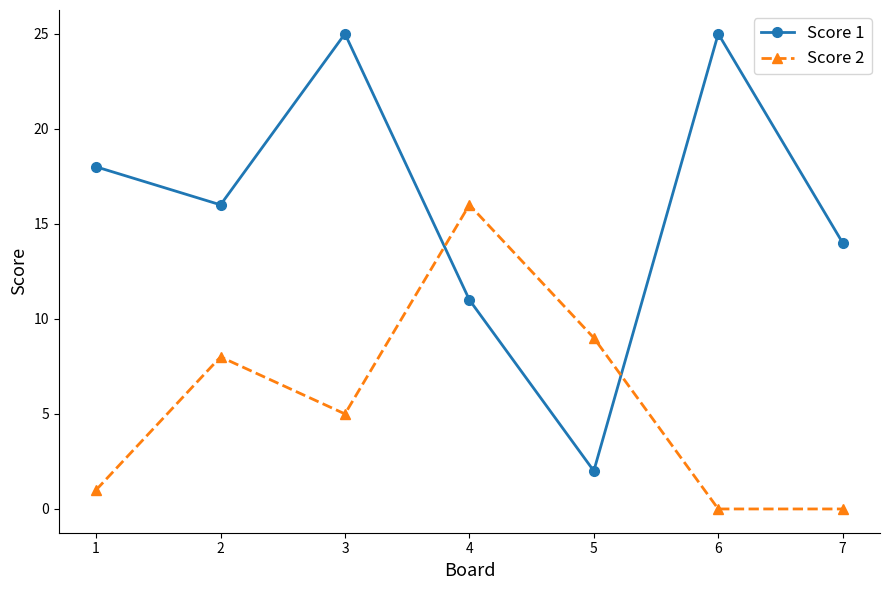

The value of Score 2 at 1 is 2. True or false?

False